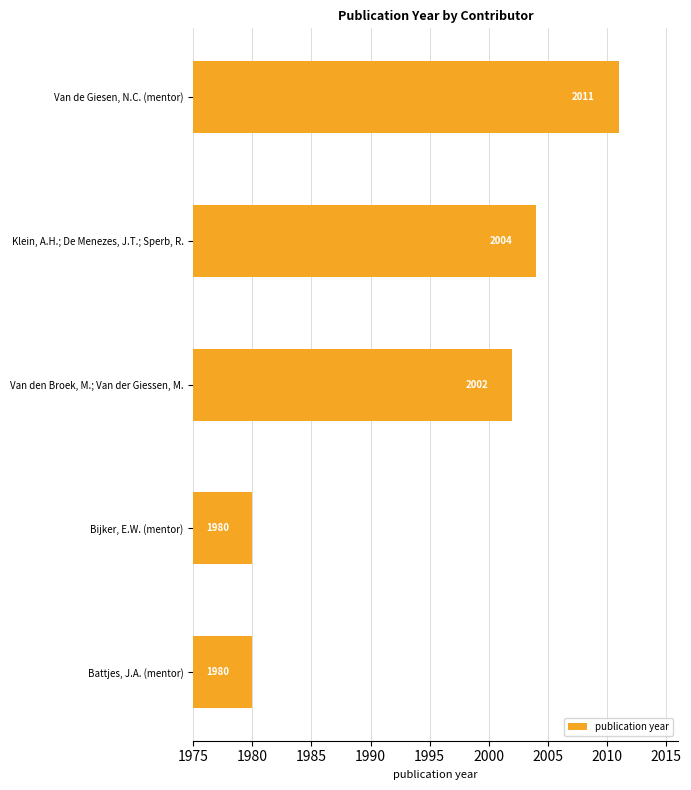

Reading bottom to top, what are all the values shown in this chart?

Battjes, J.A. (mentor)=1980	Bijker, E.W. (mentor)=1980	Van den Broek, M.; Van der Giessen, M.=2002	Klein, A.H.; De Menezes, J.T.; Sperb, R.=2004	Van de Giesen, N.C. (mentor)=2011